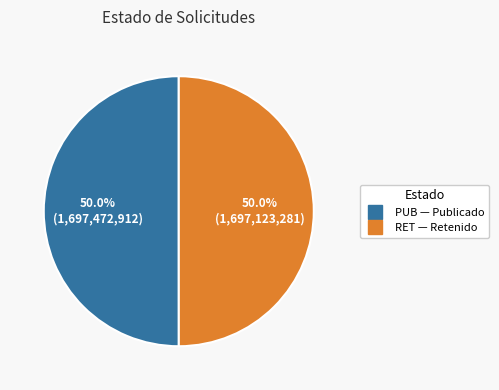

Is the sum of PUB and RET greater than half?

Yes